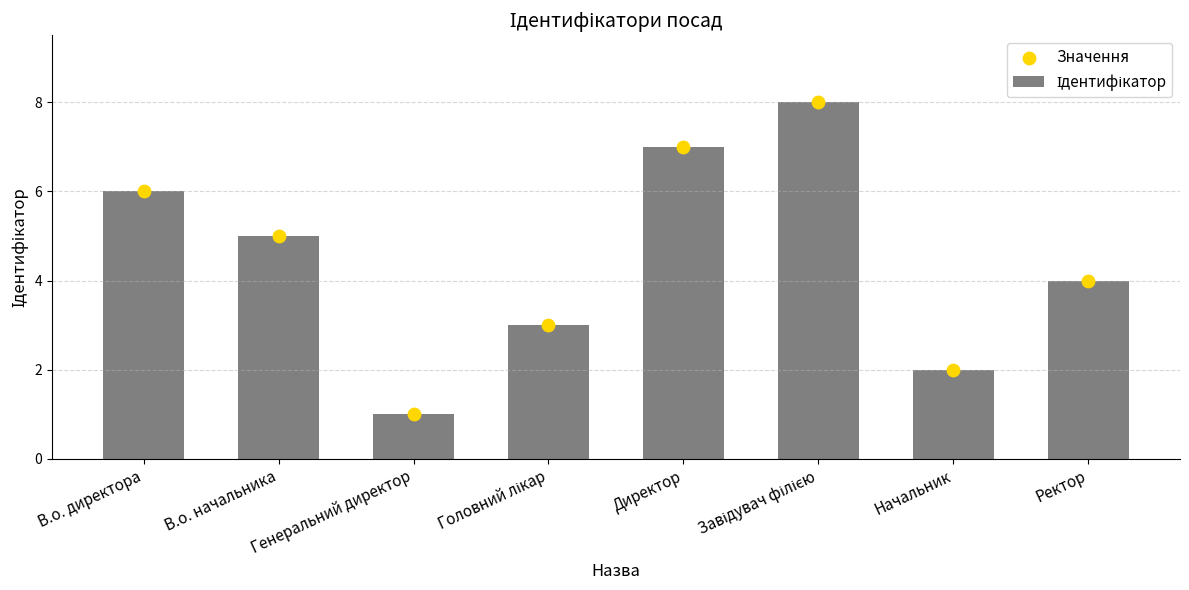

Which series has the largest Y range (max minus min)?

Ідентифікатор